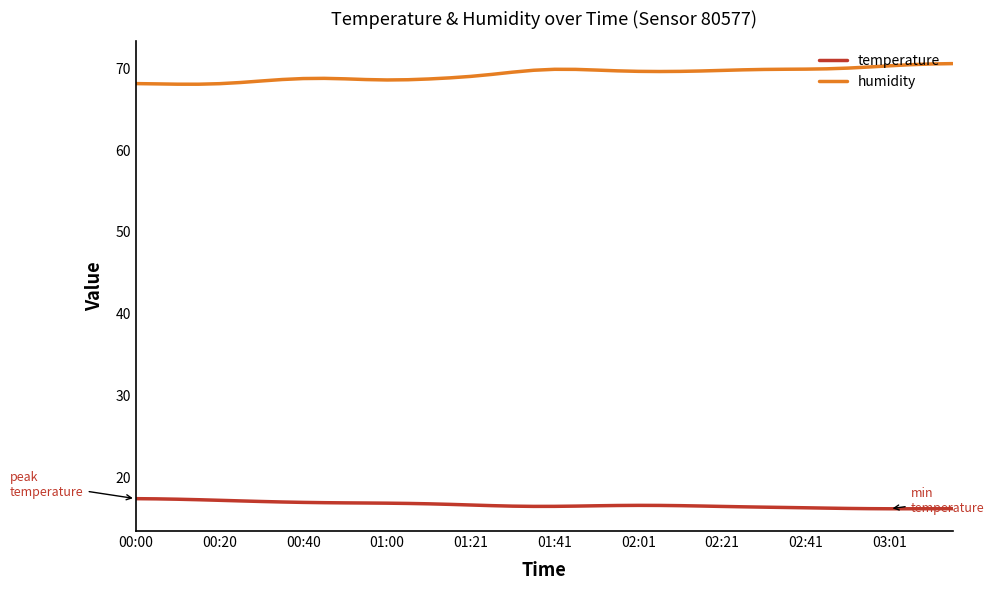

What is the difference between the maximum and minimum values in the temperature series?

1.2